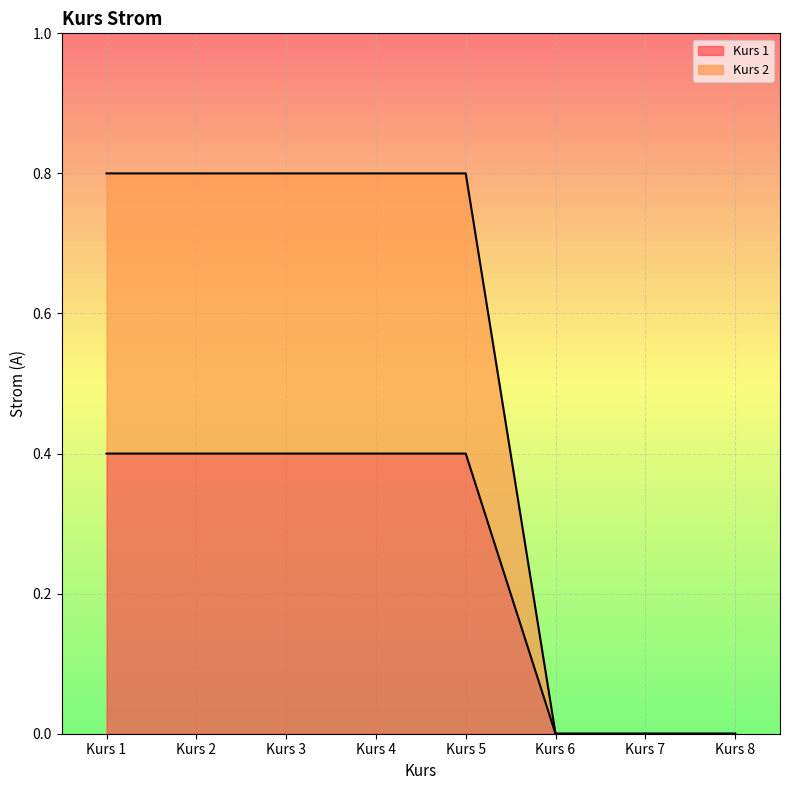

Is it true that Kurs 1 equals 0.4 at Kurs 4?

True